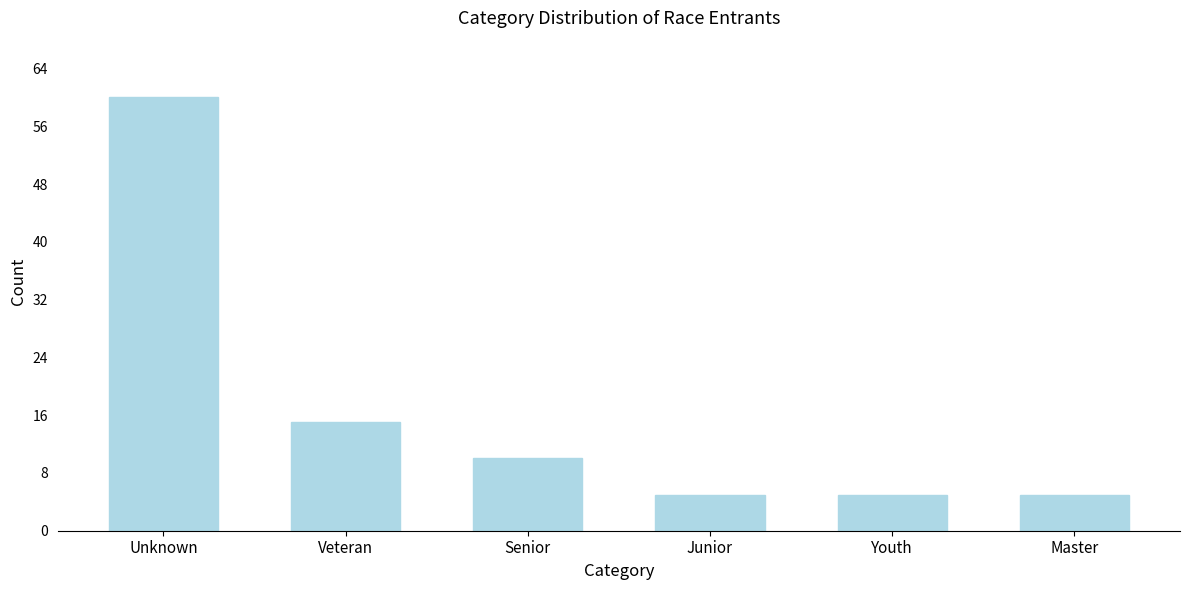

Reading left to right, extract all data points from this chart.

60	15	10	5	5	5